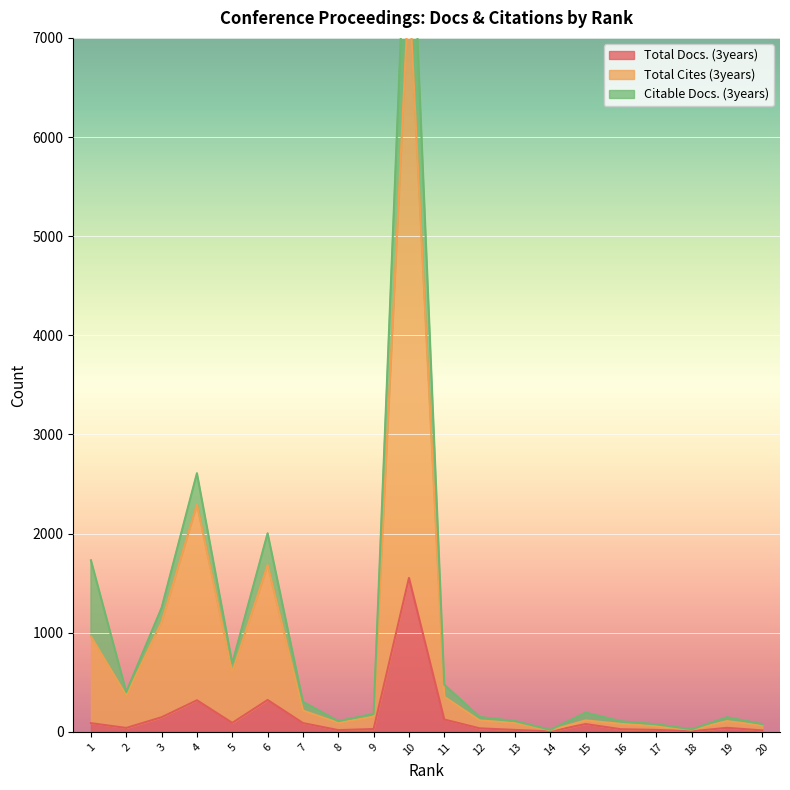

What is the maximum value shown in the chart?

7514